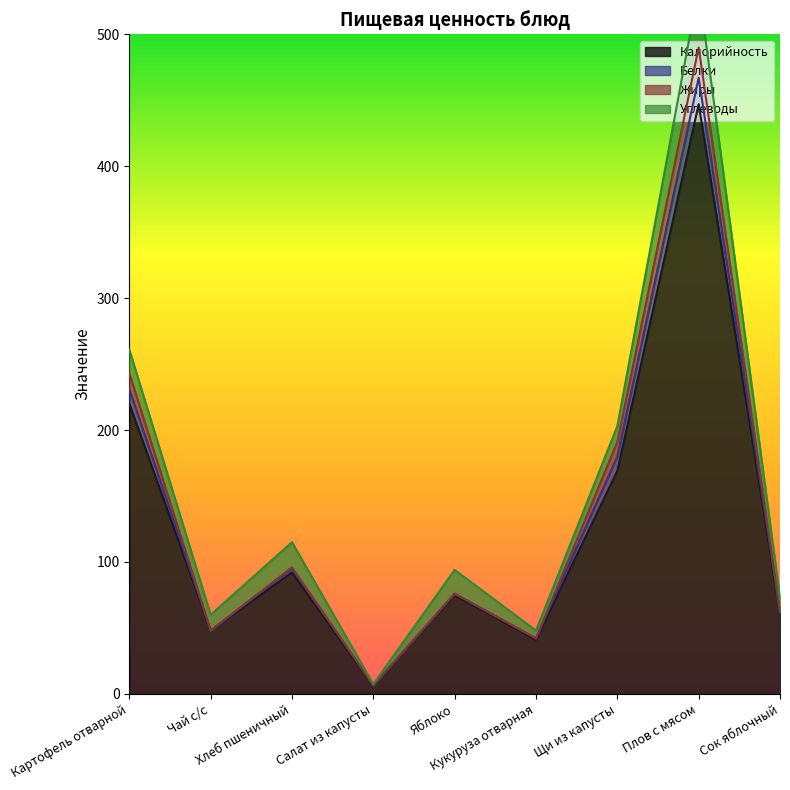

Reading left to right, list all the values displayed in this chart.

Калорийность: Картофель отварной=220.0	Чай с/с=48.0	Хлеб пшеничный=92.0	Салат из капусты=6.0	Яблоко=75.0	Кукуруза отварная=41.0	Щи из капусты=169.0	Плов с мясом=447.0	Сок яблочный=61.0
Белки: Картофель отварной=11.0	Чай с/с=0.0	Хлеб пшеничный=3.0	Салат из капусты=0.4	Яблоко=1.0	Кукуруза отварная=1.0	Щи из капусты=11.0	Плов с мясом=20.0	Сок яблочный=1.0
Жиры: Картофель отварной=12.0	Чай с/с=0.0	Хлеб пшеничный=1.0	Салат из капусты=0.0	Яблоко=0.0	Кукуруза отварная=0.0	Щи из капусты=11.0	Плов с мясом=23.0	Сок яблочный=0.0
Углеводы: Картофель отварной=18.0	Чай с/с=12.0	Хлеб пшеничный=19.0	Салат из капусты=1.0	Яблоко=18.0	Кукуруза отварная=6.0	Щи из капусты=12.0	Плов с мясом=45.0	Сок яблочный=11.0